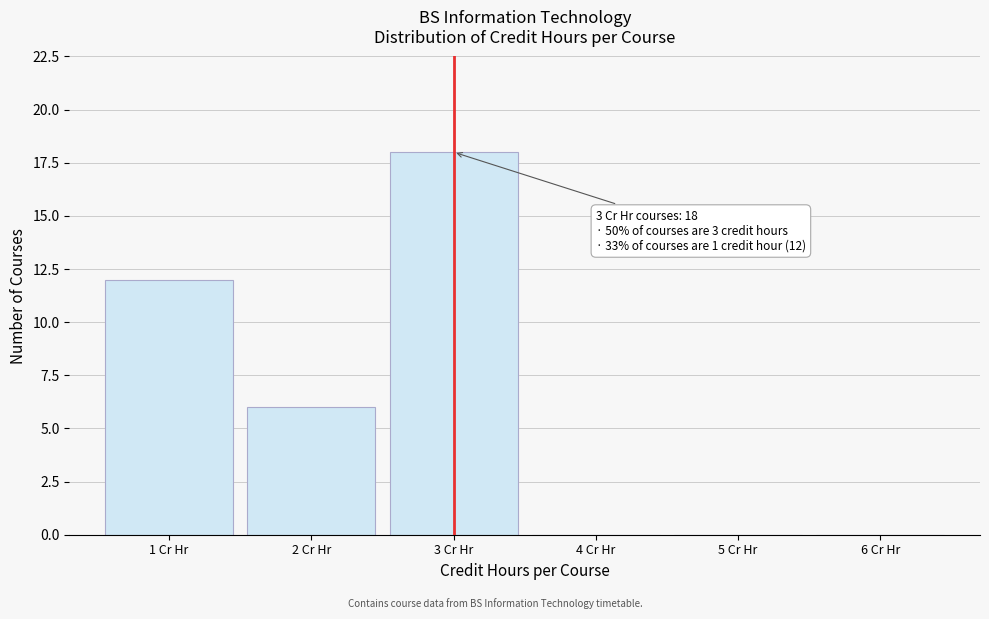

Which range on the x-axis has the tallest bar?

2.5 to 3.5